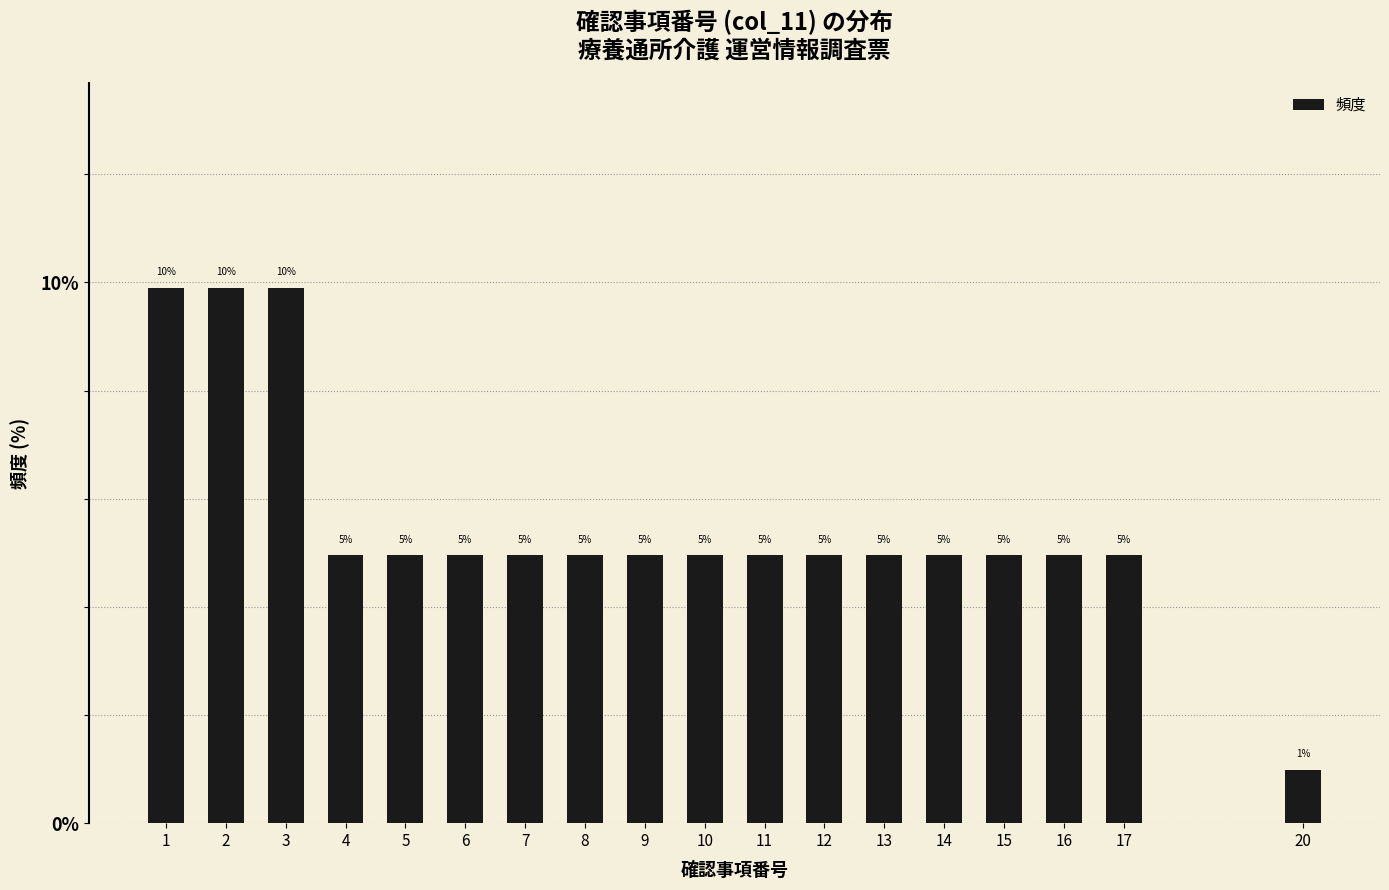

At which category does the chart reach its minimum across all series?

20